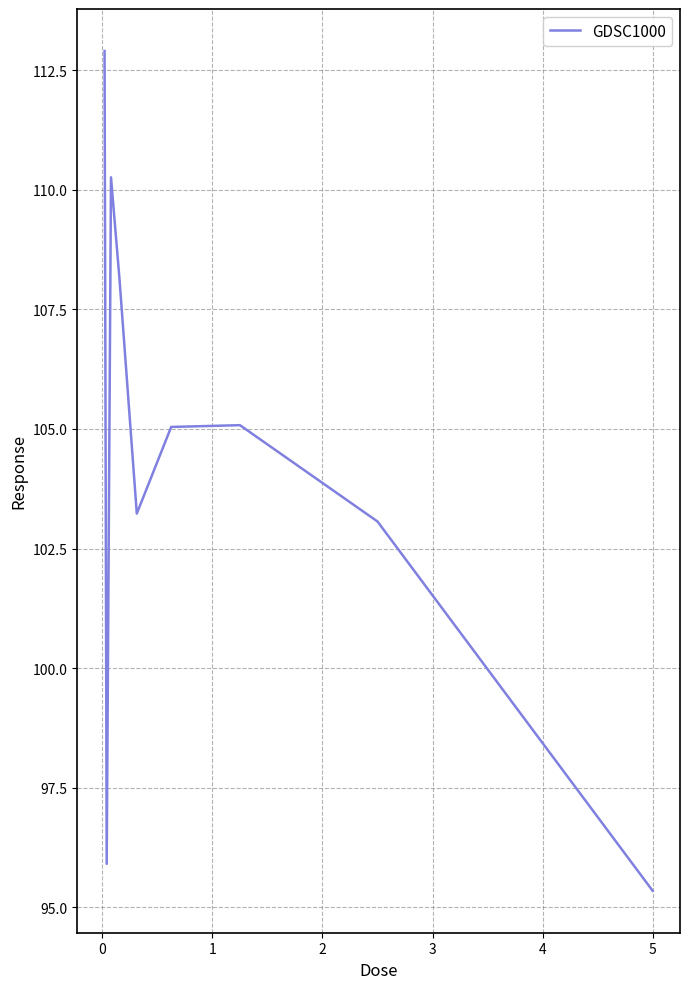

What is the sum of all values?

938.9